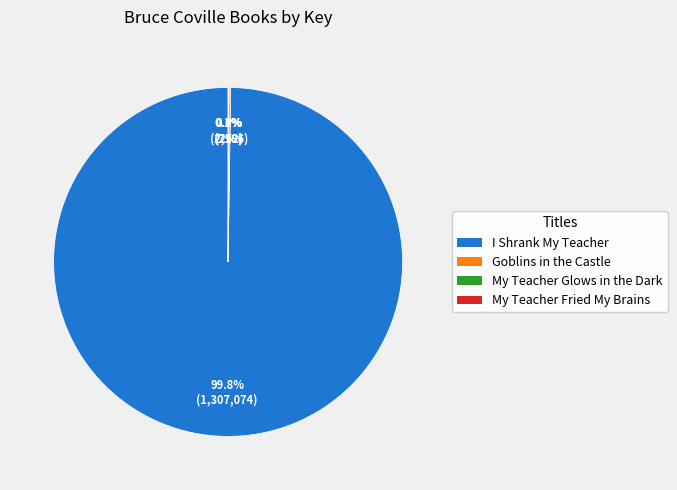

Which category has the biggest portion of the pie?

I Shrank My Teacher